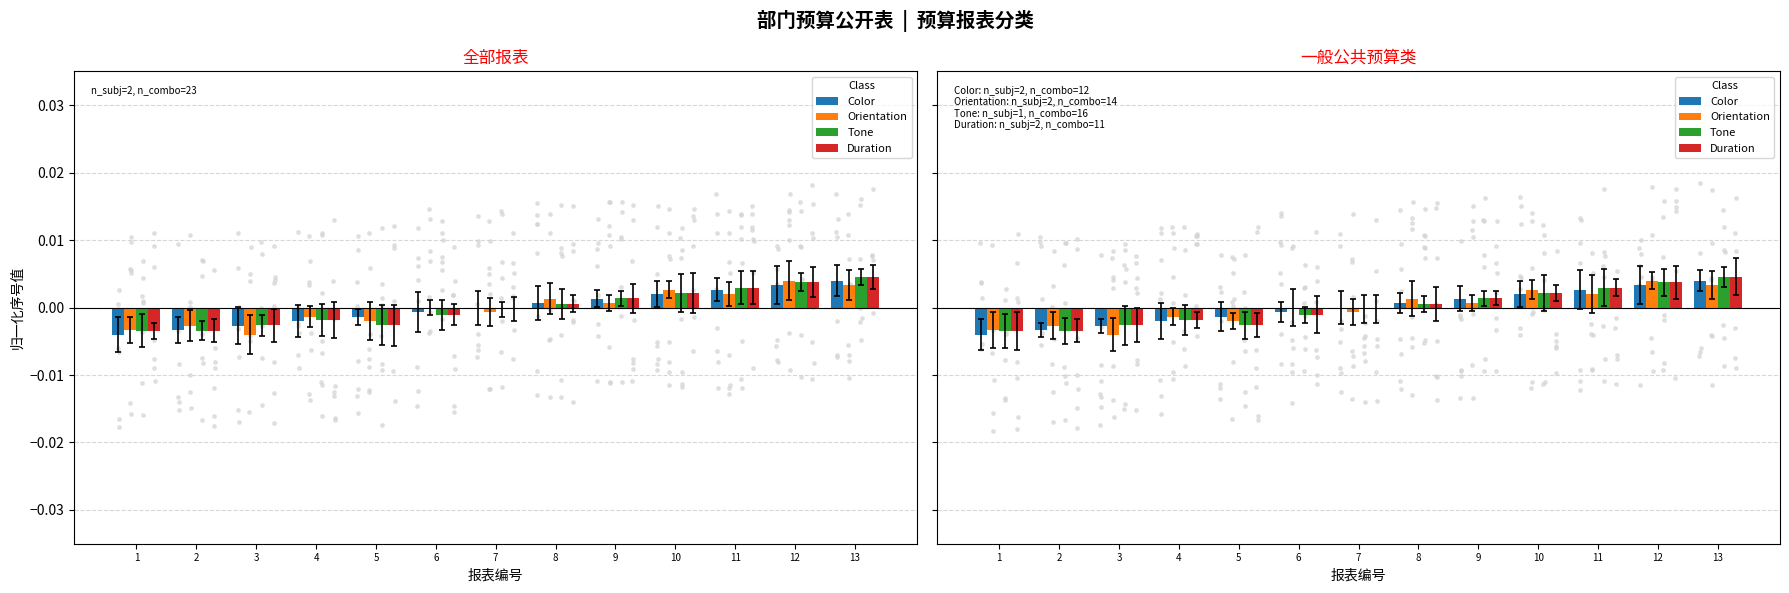

Which series has the widest spread of Y values?

Color